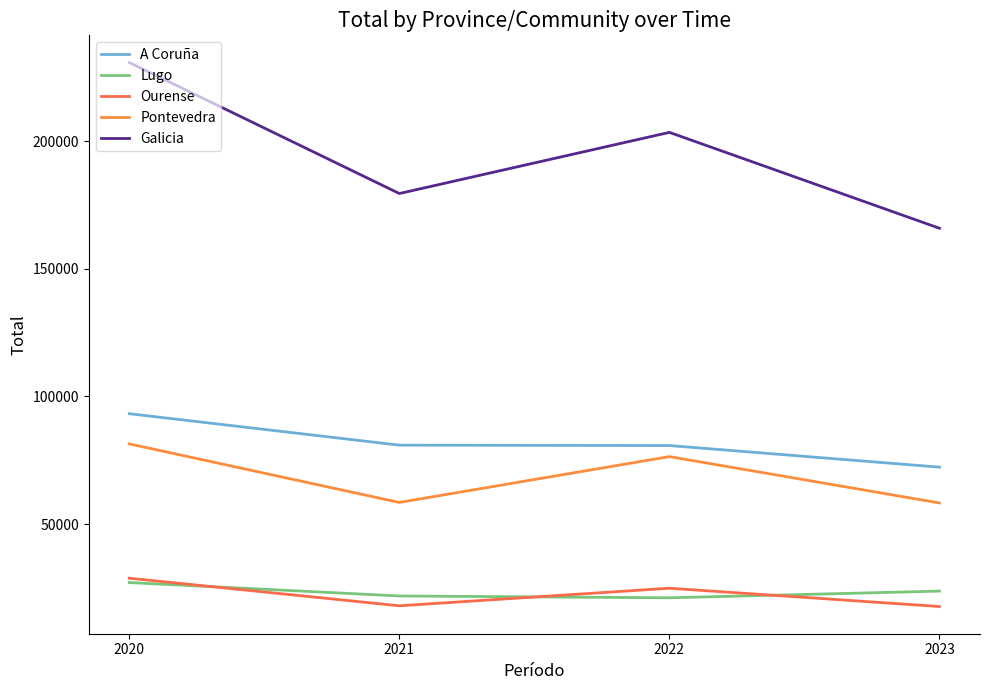

List the series in order of their peak value, highest first.

Galicia, A Coruña, Pontevedra, Ourense, Lugo